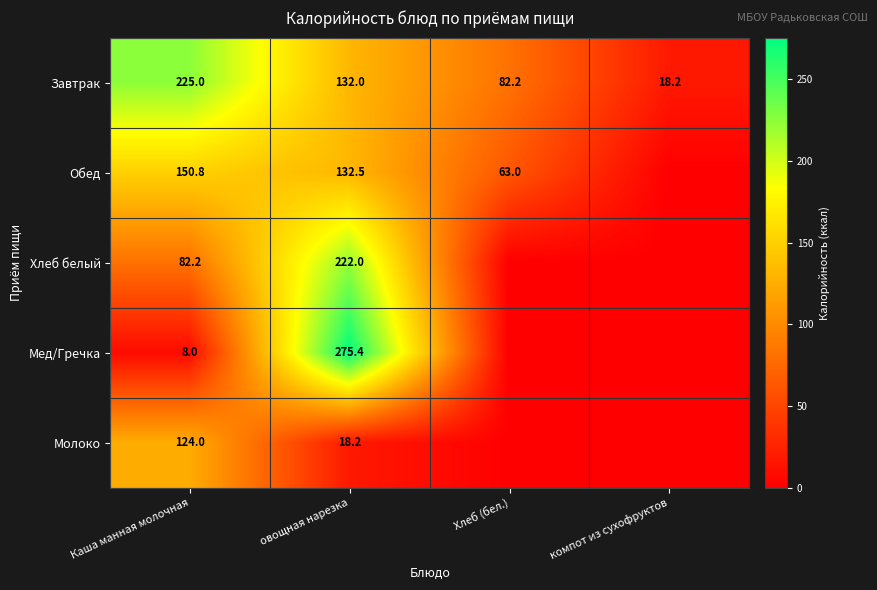

The Хлеб белый series shows 222.0 at овощная нарезка. True or false?

True